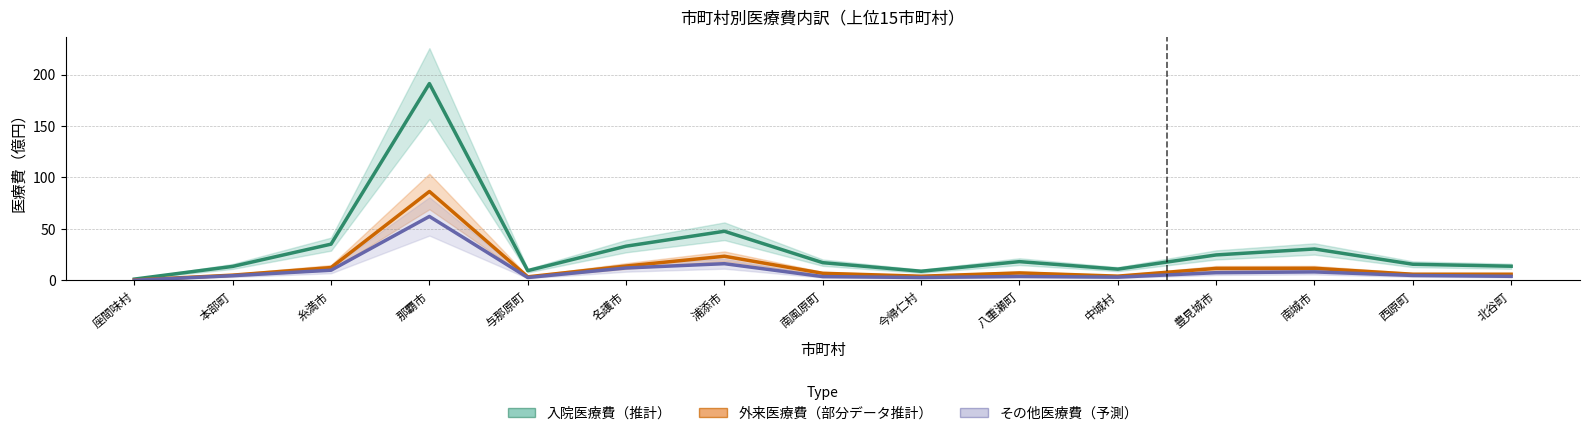

At which category is the sum across all series the highest?

那覇市